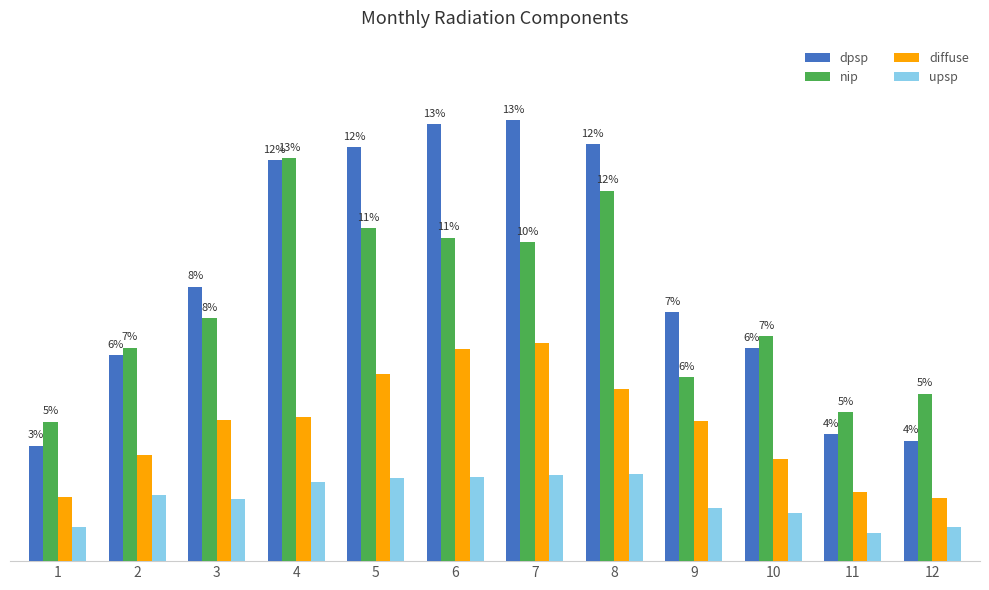

Does the chart contain stacked bars?

No